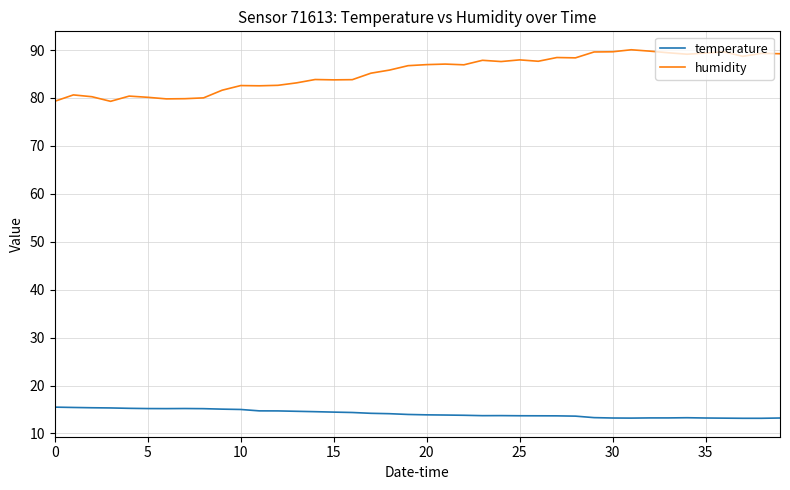

Which series has the widest spread of values?

humidity